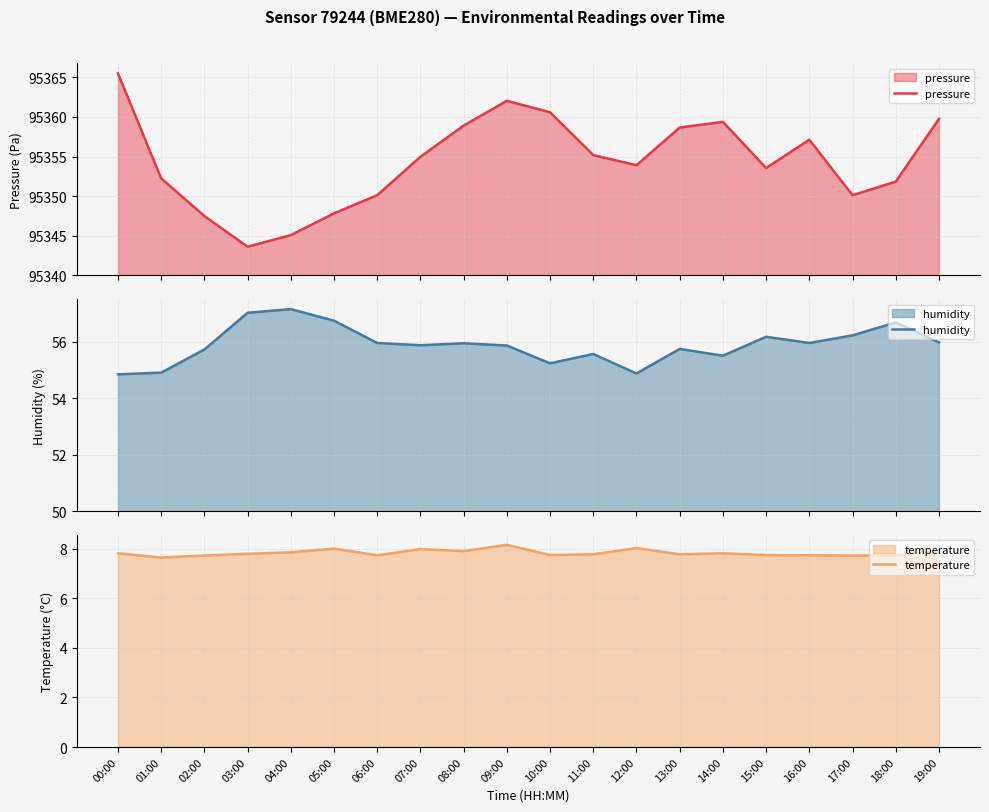

Rank the series by their maximum value, from highest to lowest.

pressure, humidity, temperature